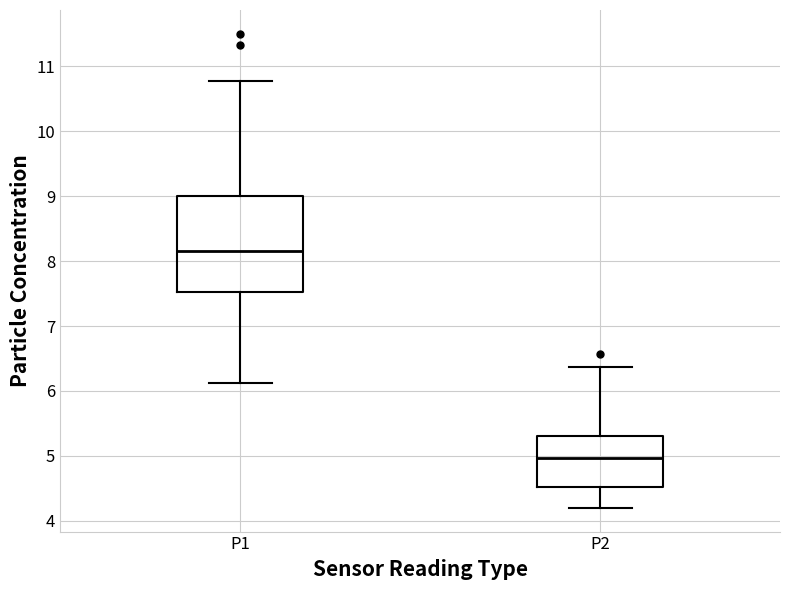

Where is the lower edge of the box for P1 on the y-axis? The values are not printed on the chart, so give them approximately, as read against the axis.

7.5